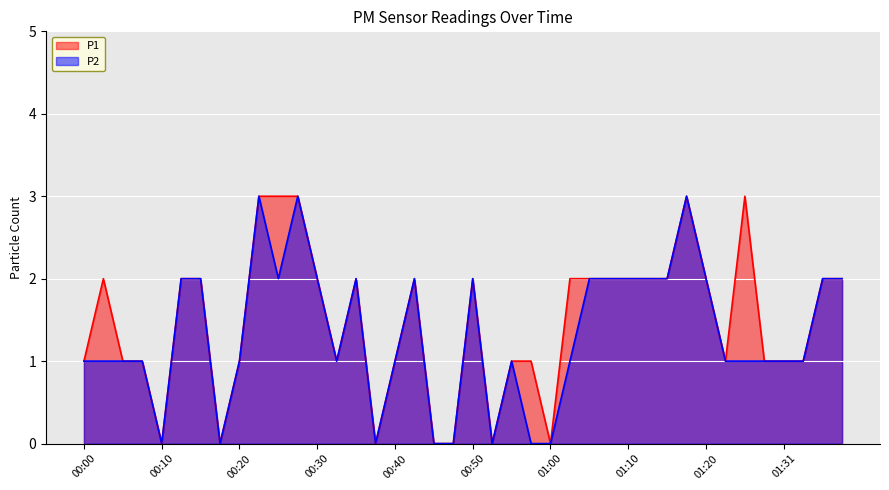

At which category does P1 reach its first local valley?

00:10